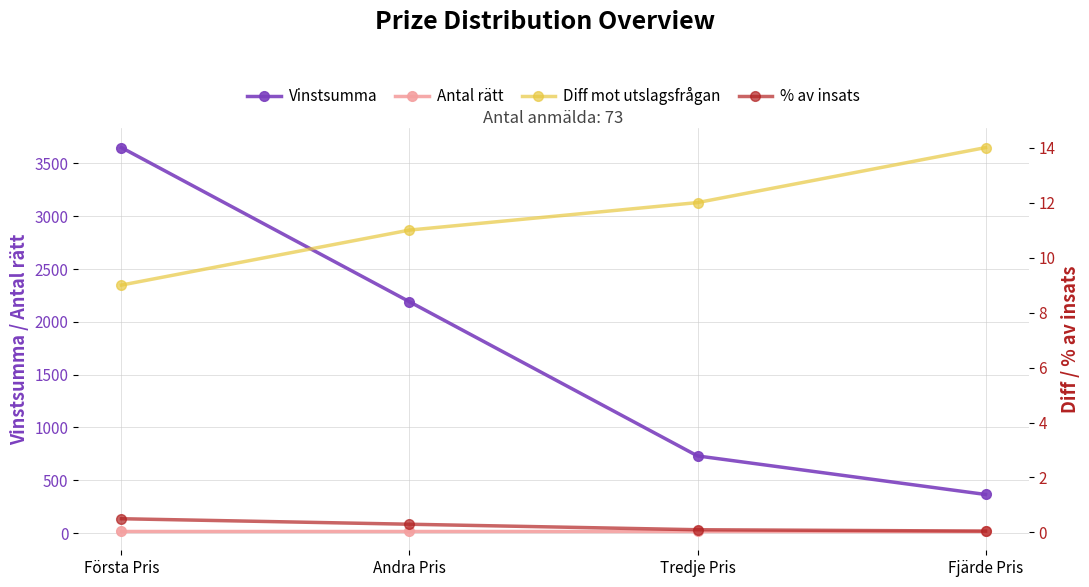

Rank the categories by % av insats value from highest to lowest.

Första Pris, Andra Pris, Tredje Pris, Fjärde Pris